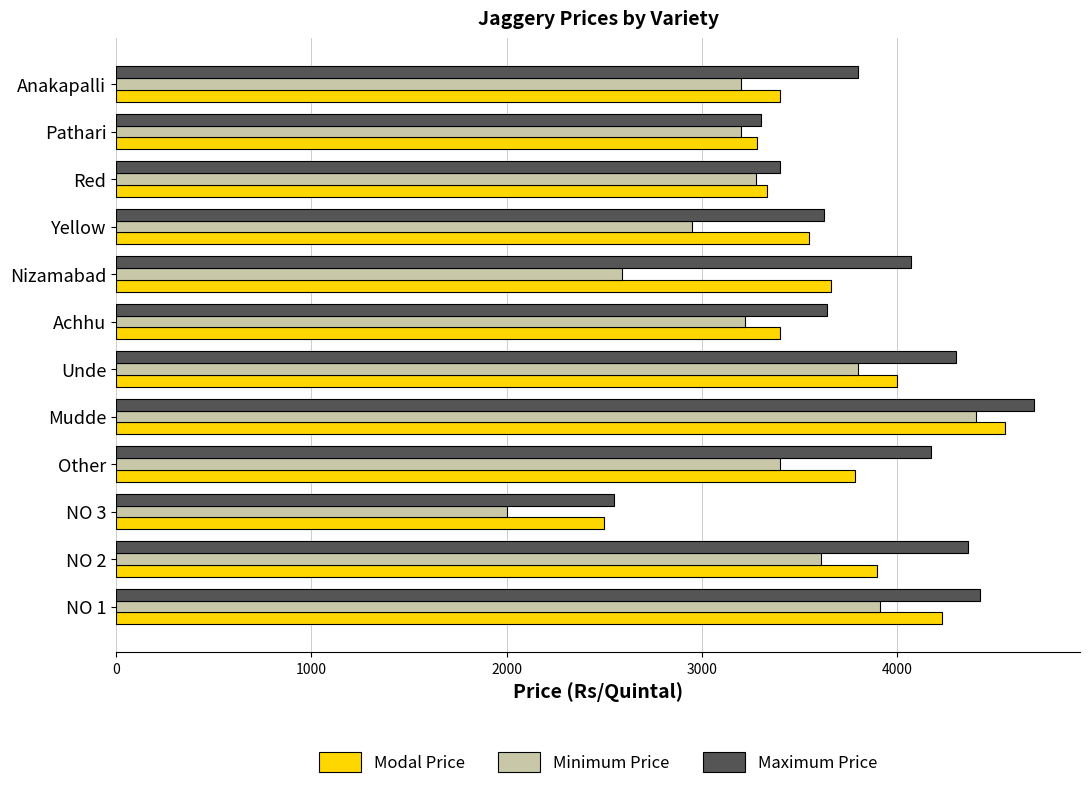

List the series in order of their peak value, lowest first.

Minimum Price, Modal Price, Maximum Price